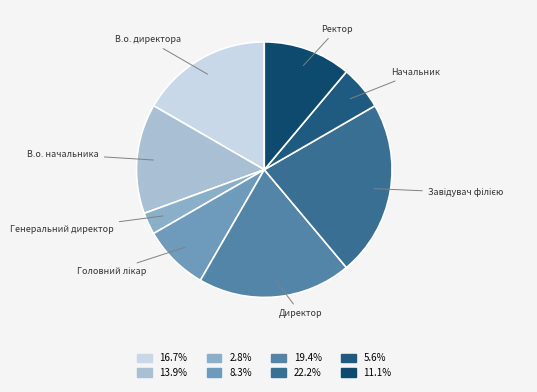

Does В.о. директора account for over 50% of the chart?

No